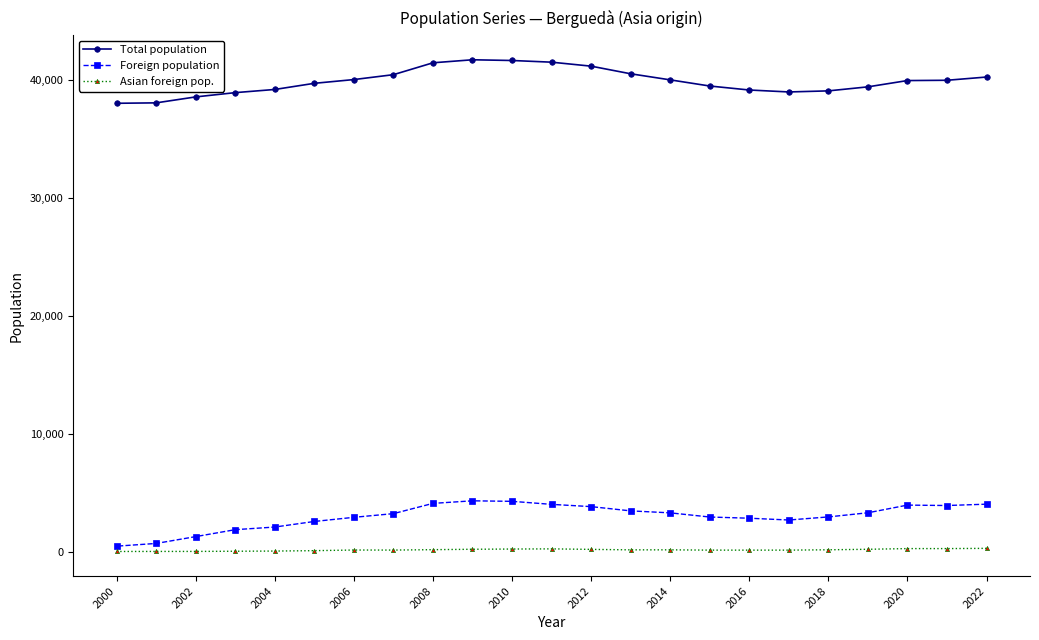

At how many categories does at least one series exceed 31108?

23